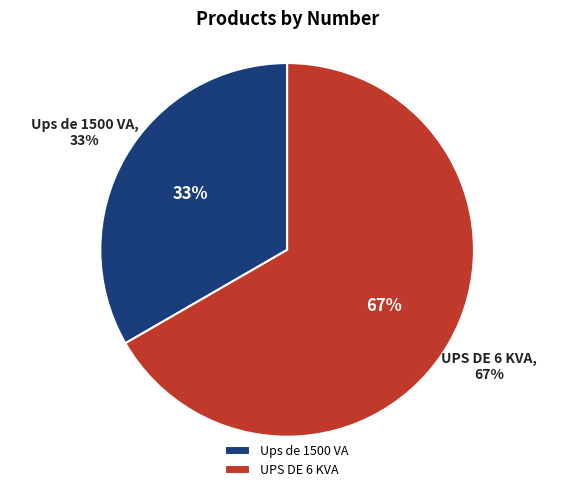

What is the majority slice?

UPS DE 6 KVA